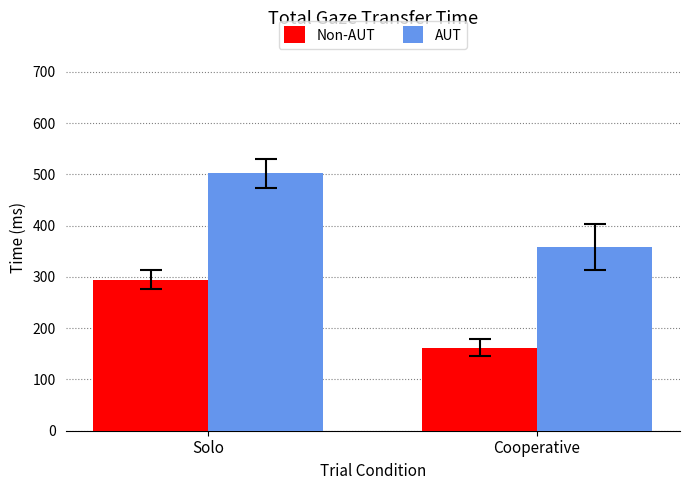

Between Solo and Cooperative, which series saw the biggest shift?

AUT